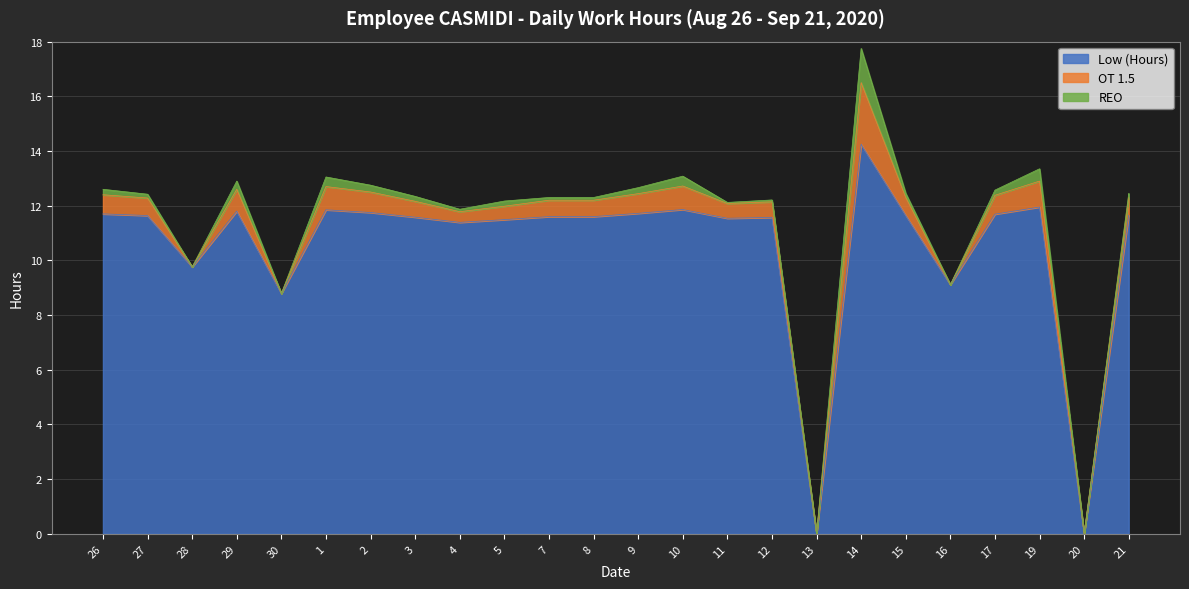

True or false: OT 1.5 and Low (Hours) cross at least once.

False